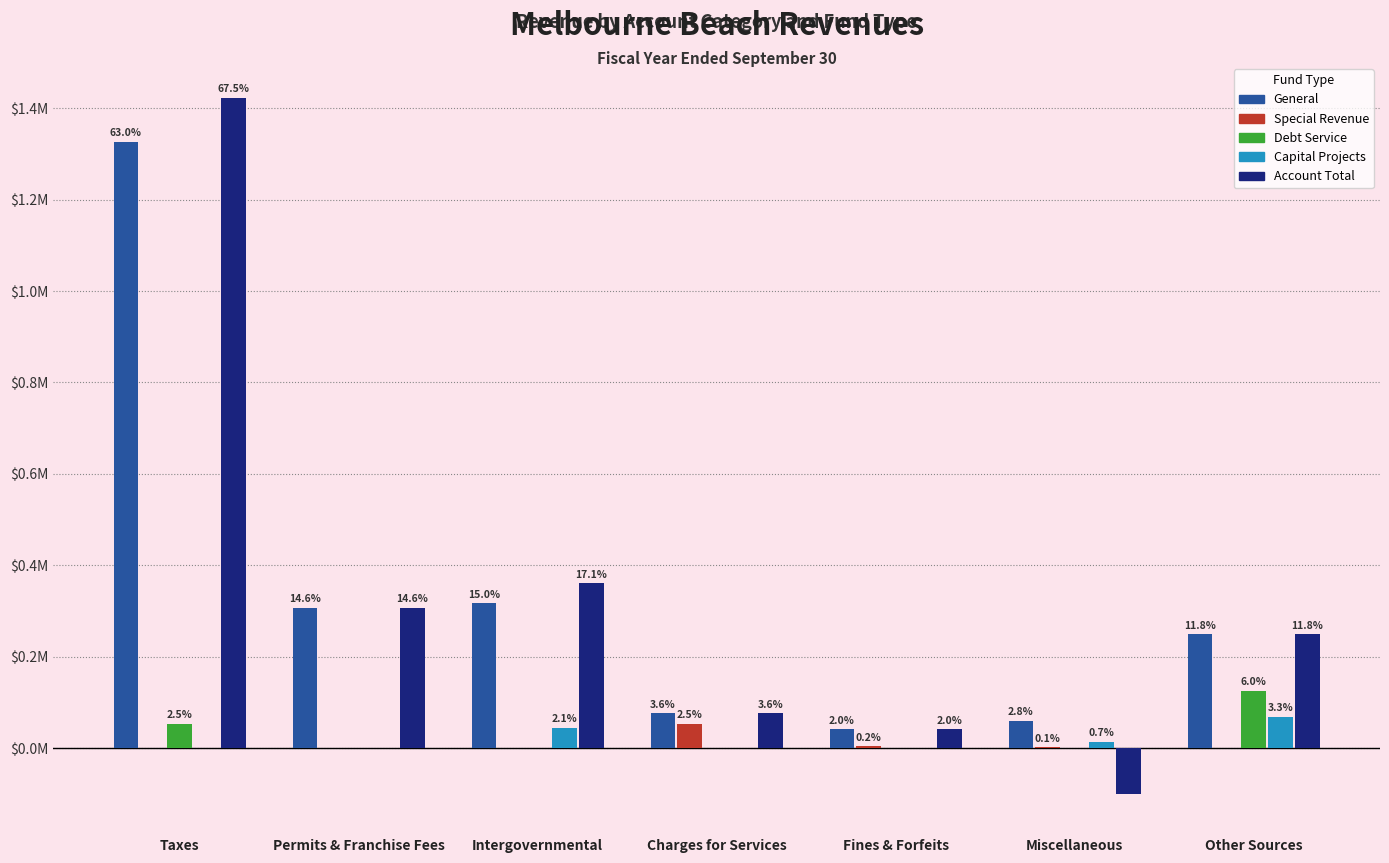

The value of Debt Service at Charges for Services is 0. True or false?

True